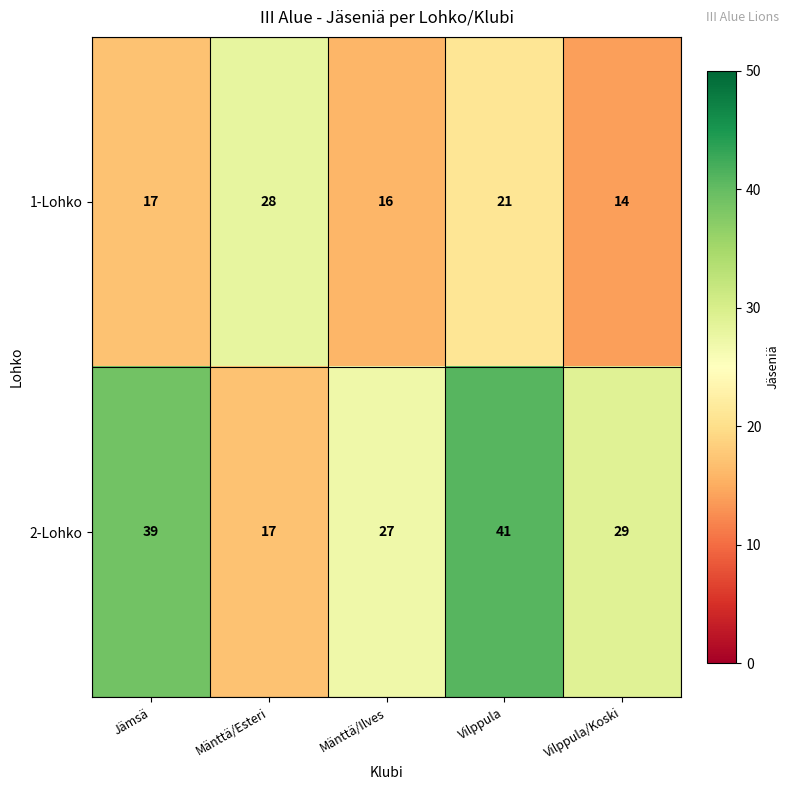

The value of 1-Lohko at Vilppula/Koski is 7. True or false?

False